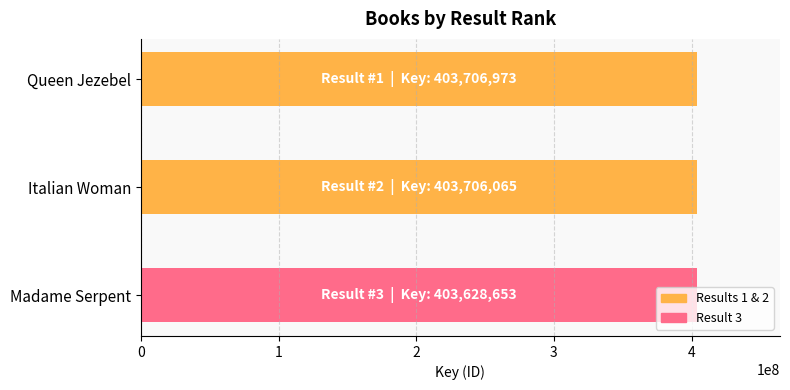

What is the smallest value displayed?

403628653